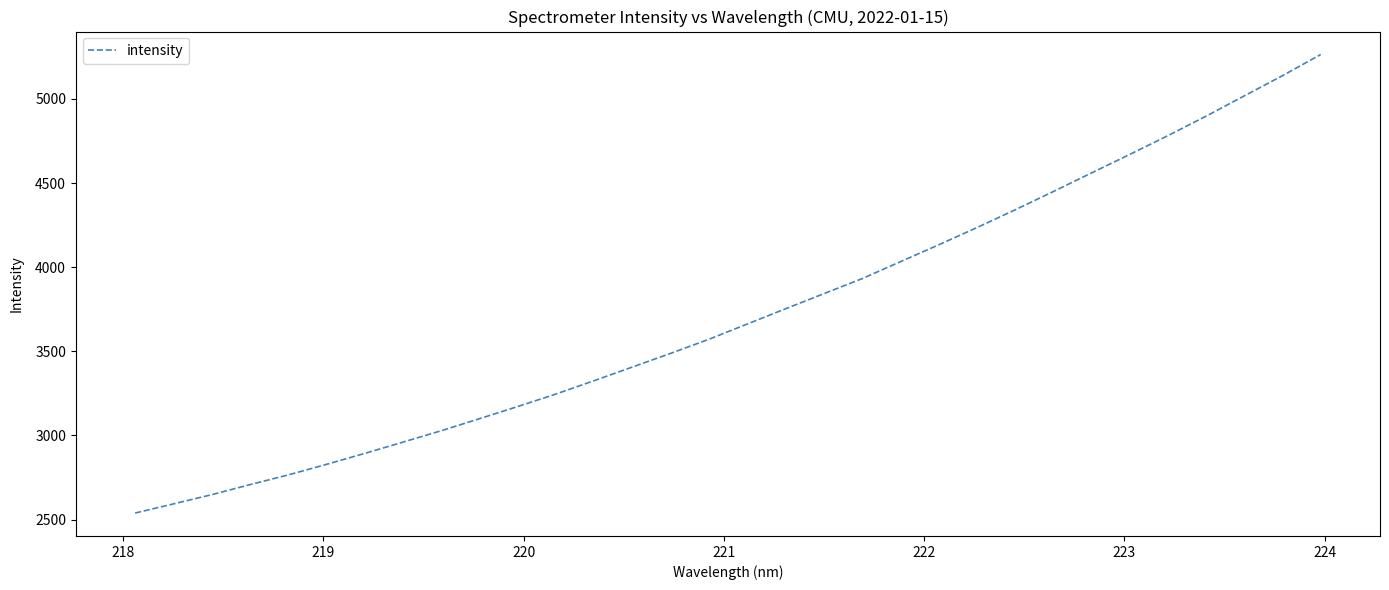

How many values are below 3662?

16